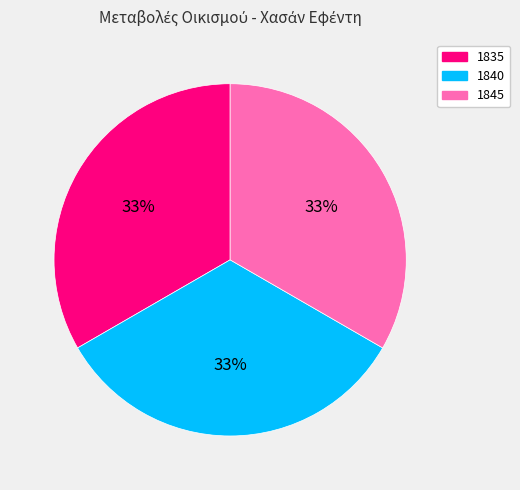

How many segments does this pie chart have?

3